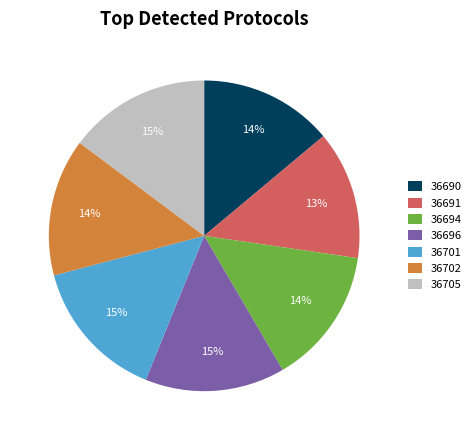

What is the ratio of the value at 36690 to the value at 36705?

0.9